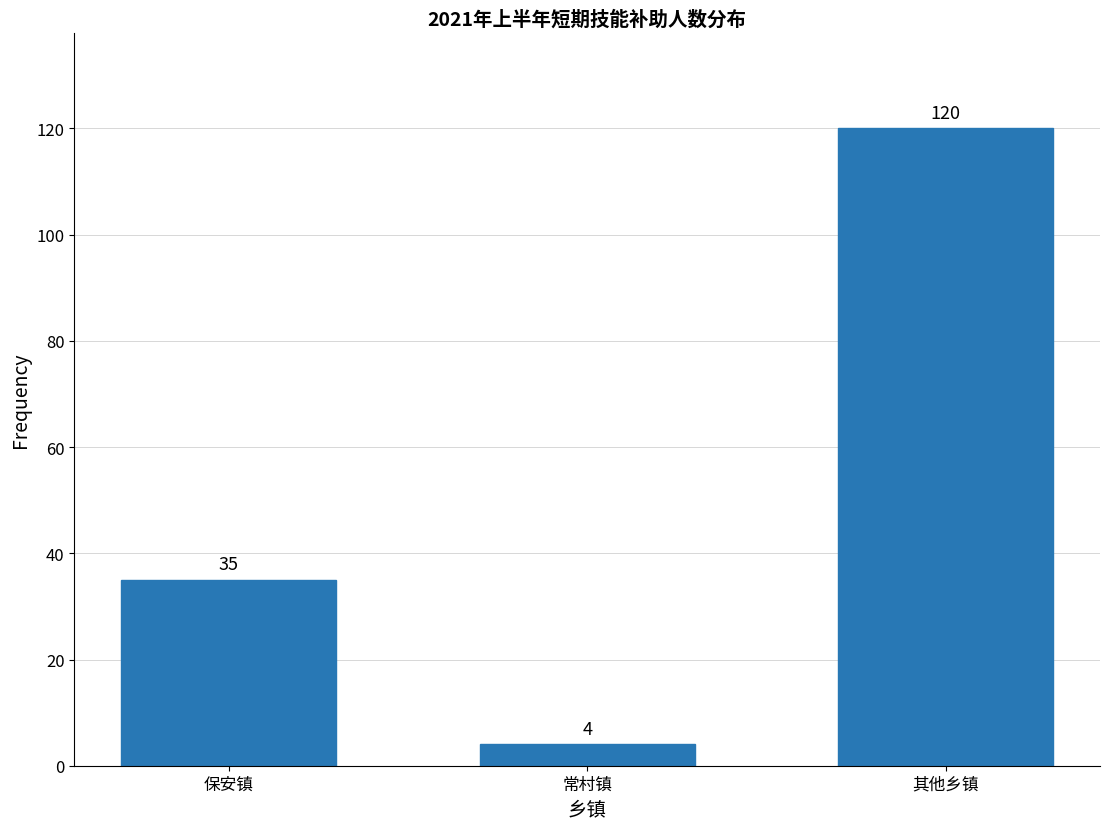

Reading left to right, extract all data points from this chart.

保安镇=35	常村镇=4	其他乡镇=120